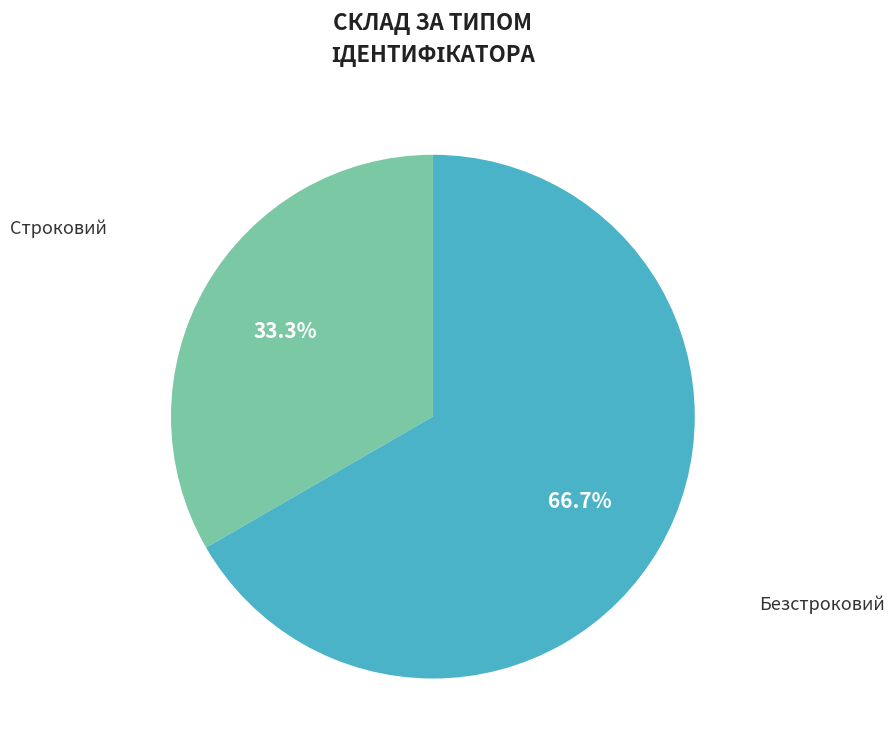

What portion of the pie excludes Безстроковий?

33.3%